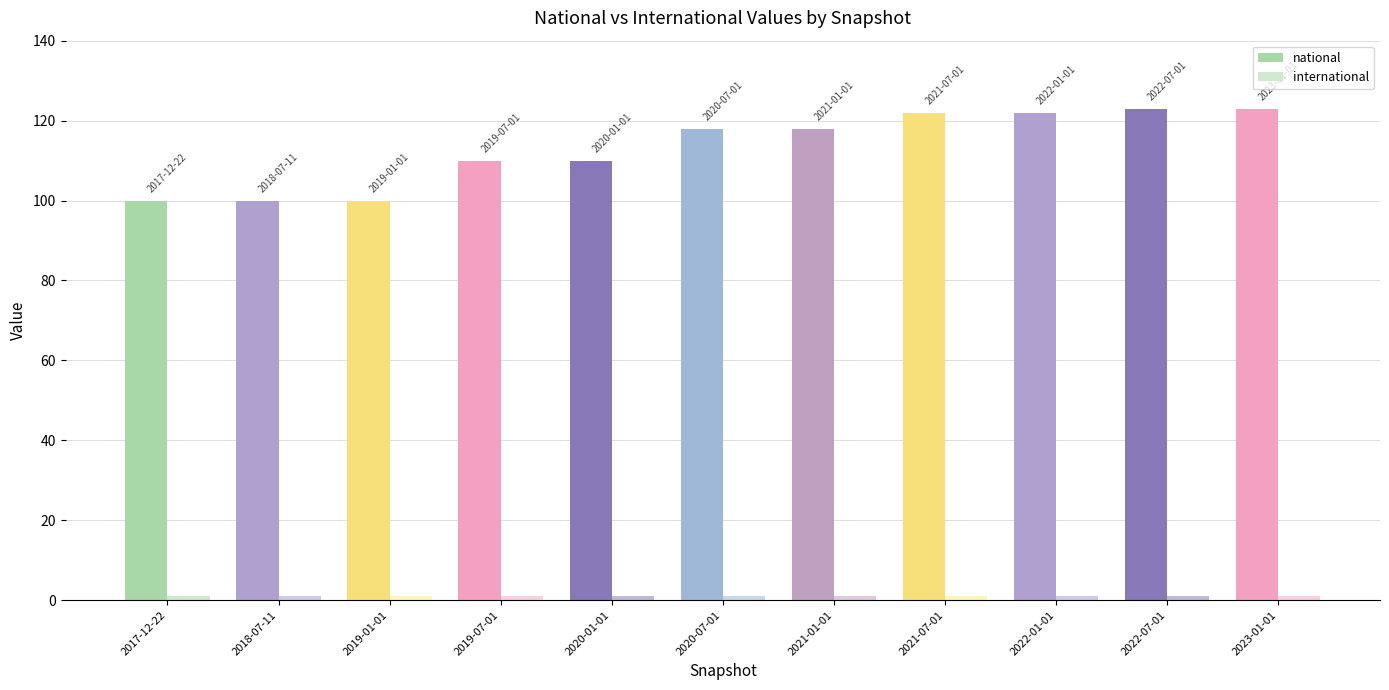

Does the chart contain stacked bars?

No